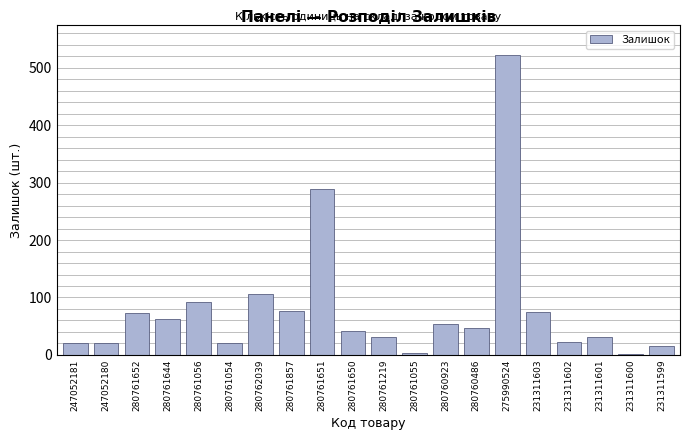

Which category has the highest value across all series?

275990524